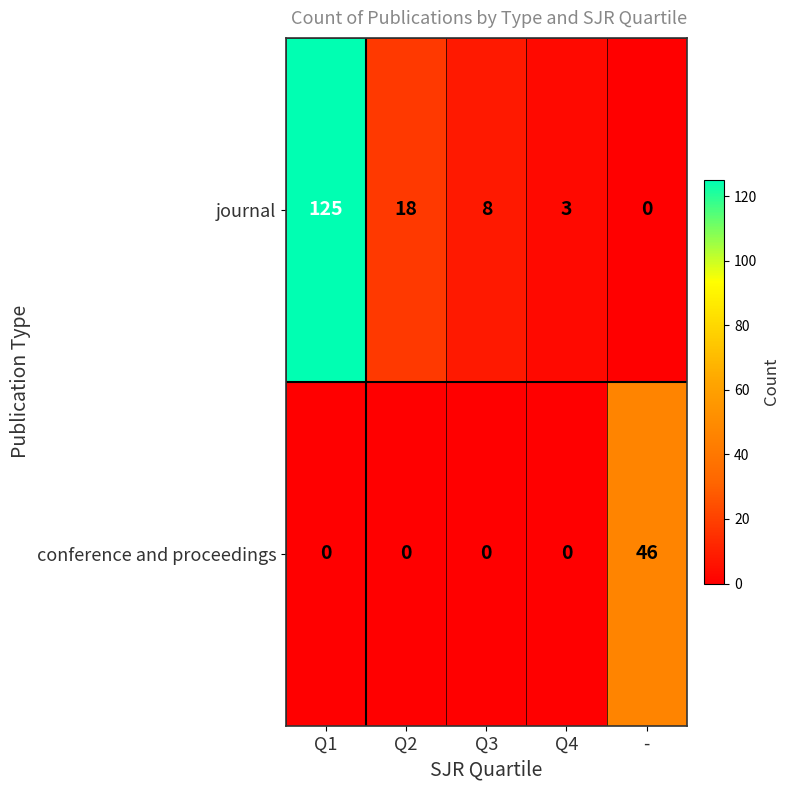

Which category has the lowest value in the journal series?

-